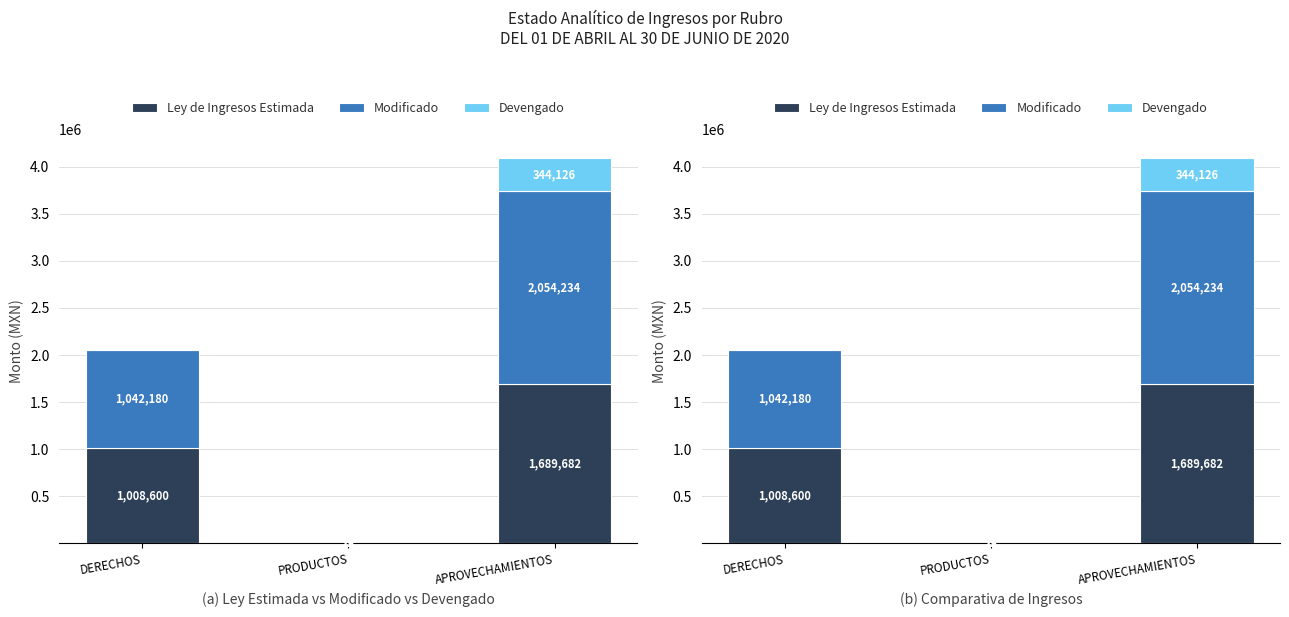

Reading left to right, what are all the values shown in this chart?

Ley de Ingresos Estimada: 1008600.0	22.0	1689682.0
Modificado: 1042180.0	28.0	2054234.0
Devengado: 0.0	4.7	344126.0